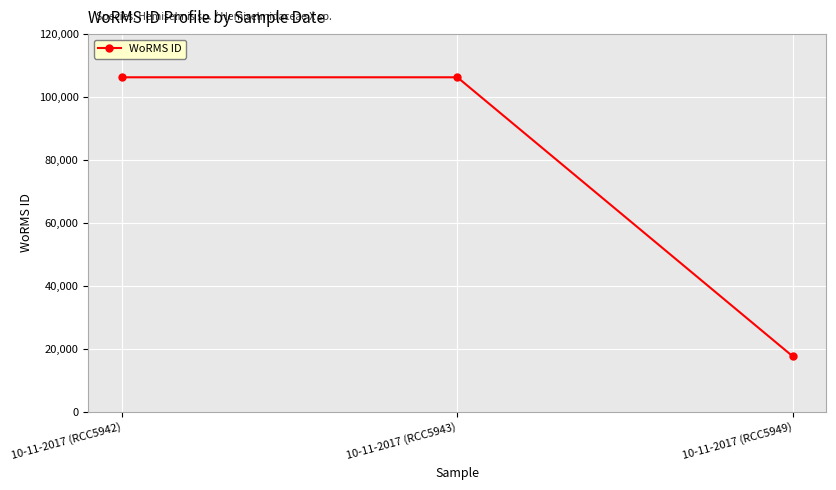

Is it true that the value at 10-11-2017 (RCC5943) is 106287?

True